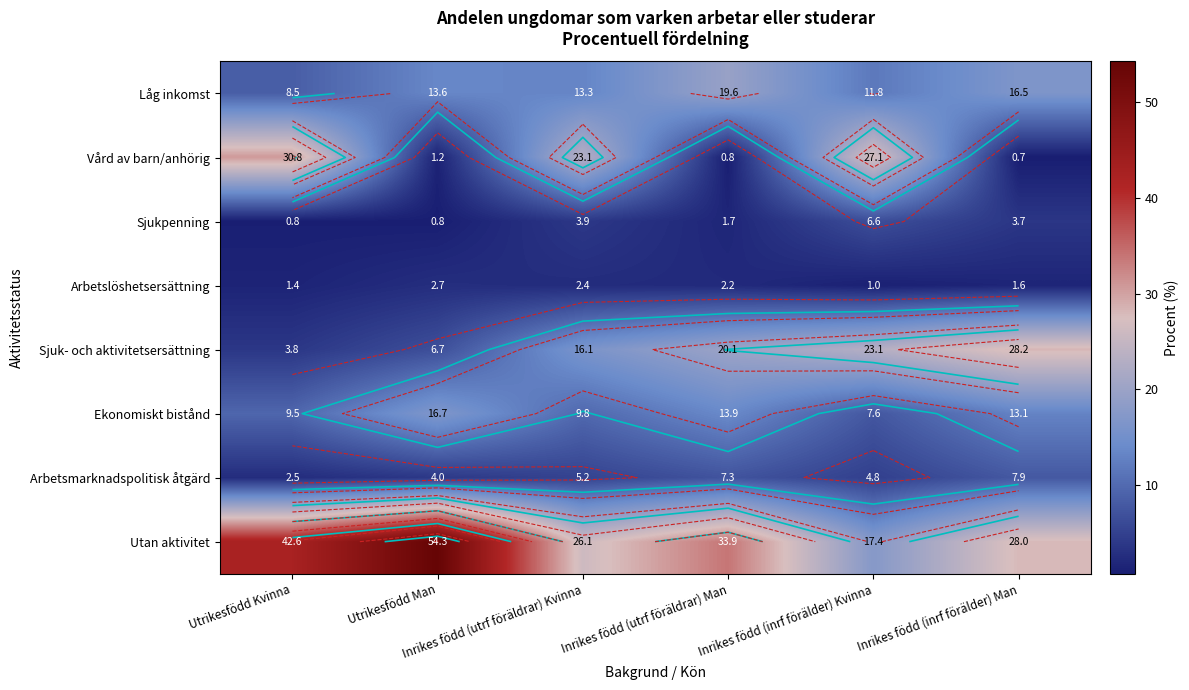

Which category has the lowest value in the Utan aktivitet series?

Inrikes född (inrf förälder) Kvinna